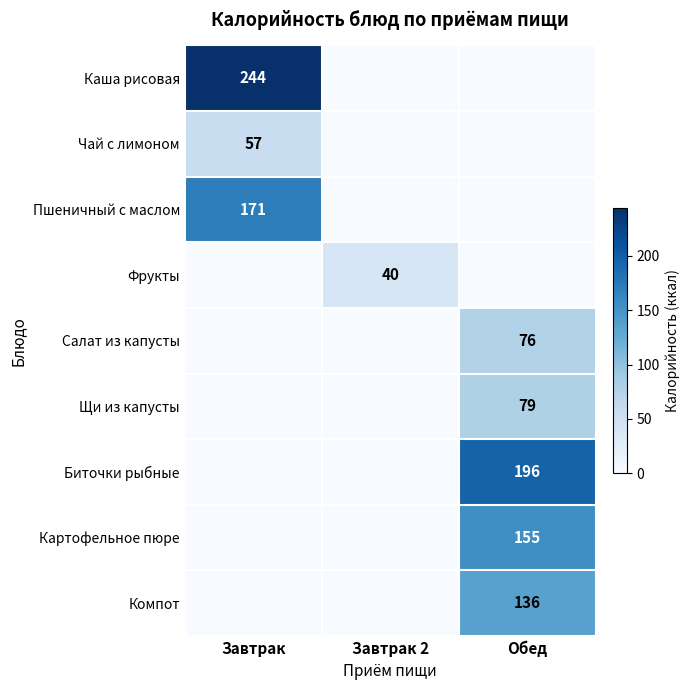

True or false: Биточки рыбные has a value of 283 at Обед.

False